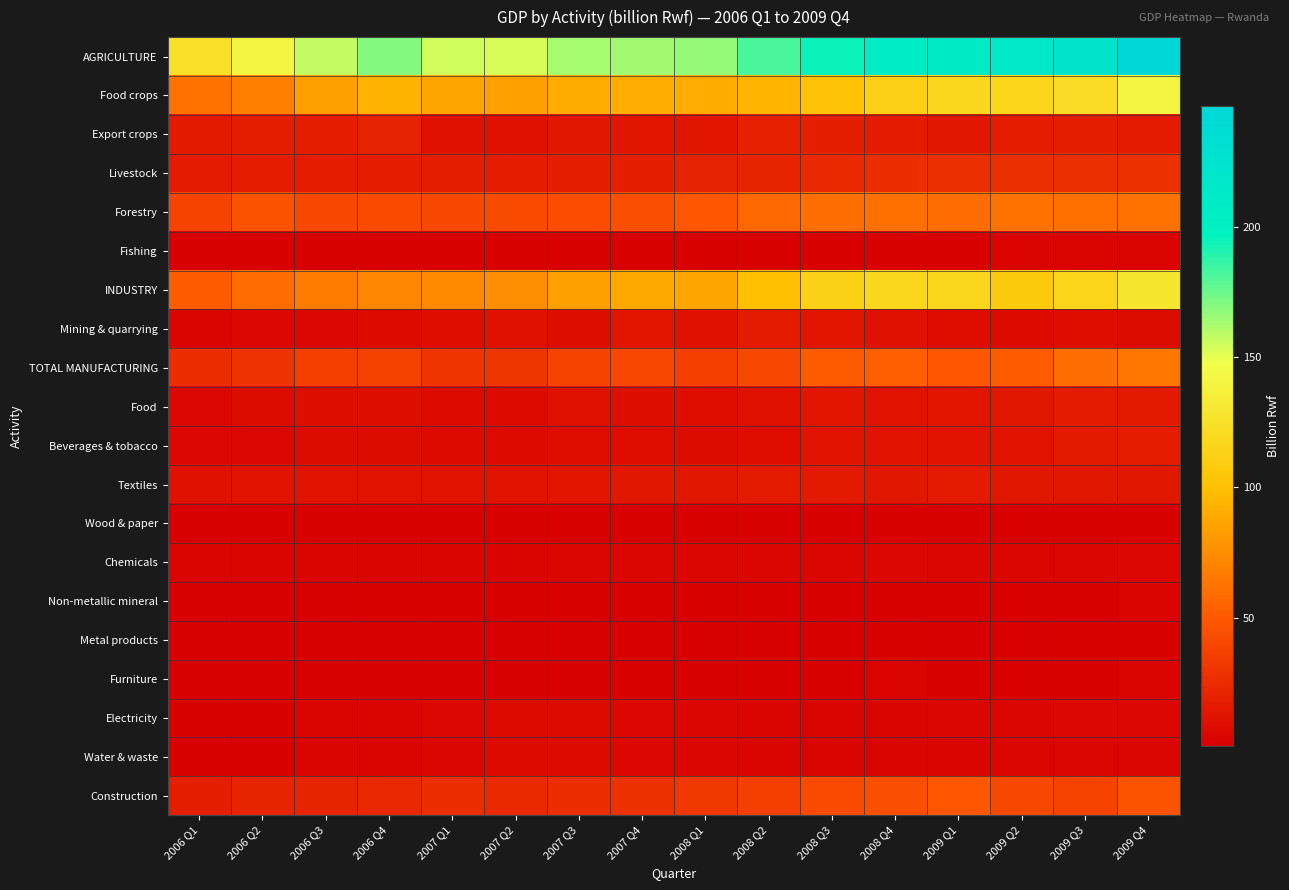

Rank the series at 2008 Q3 from highest to lowest value.

AGRICULTURE, INDUSTRY, Food crops, Forestry, TOTAL MANUFACTURING, Construction, Livestock, Export crops, Textiles, Mining & quarrying, Food, Beverages & tobacco, Chemicals, Electricity, Water & waste, Fishing, Wood & paper, Non-metallic mineral, Metal products, Furniture